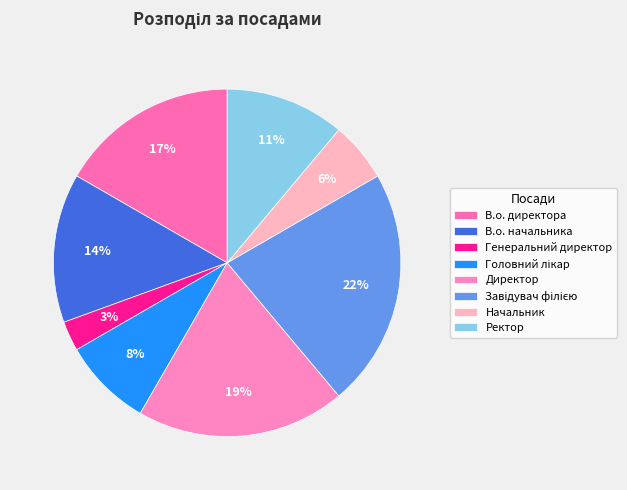

Is there a majority slice in this chart?

No